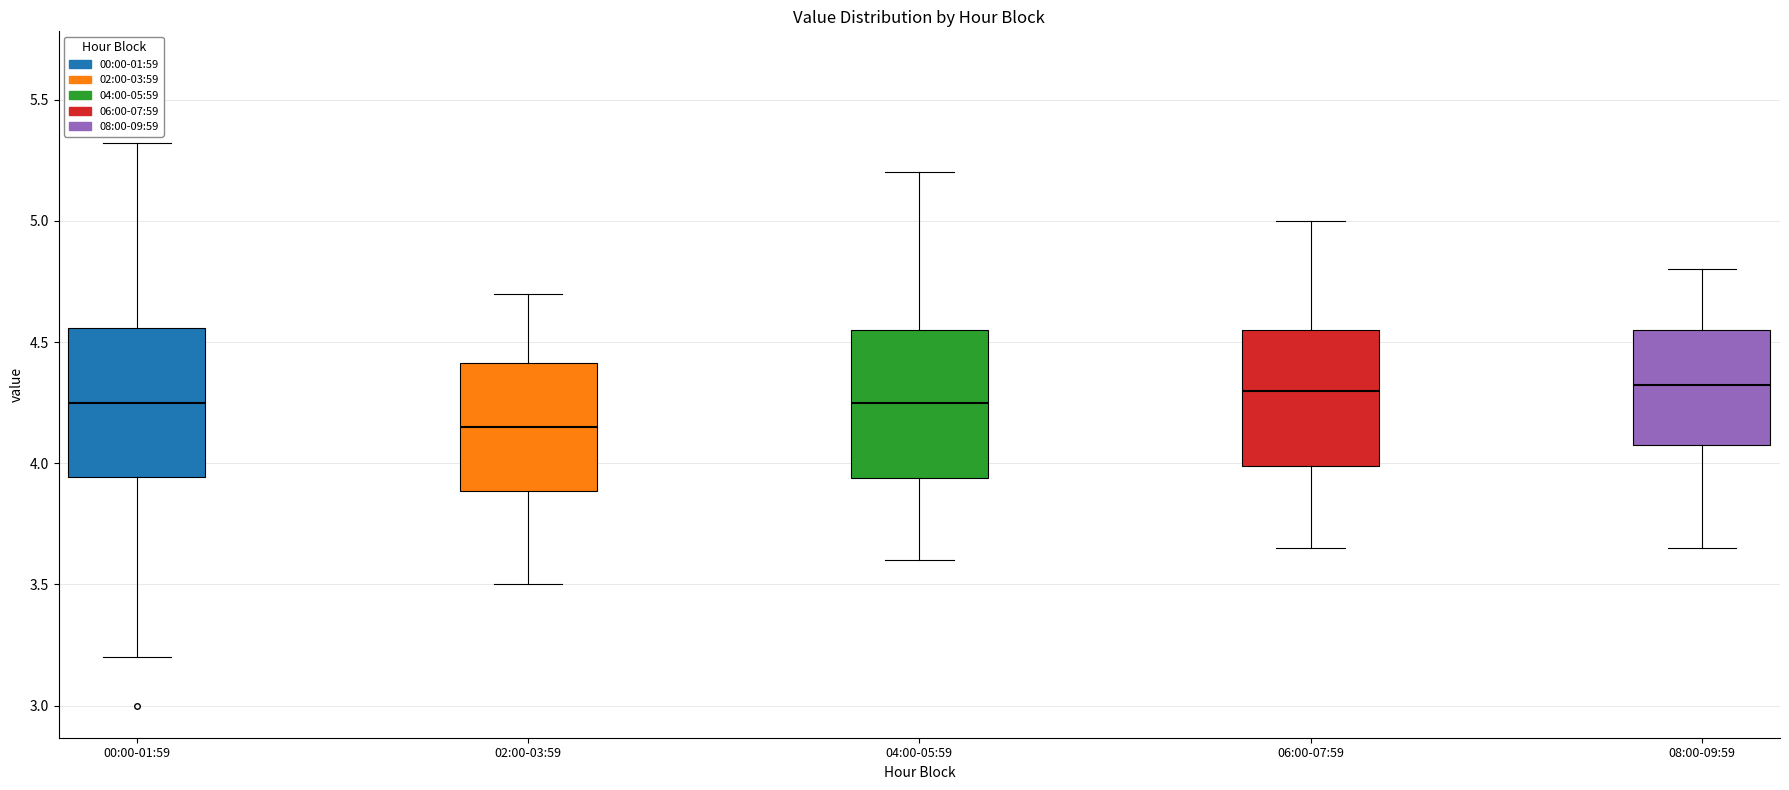

Which box has the lowest median line?

02:00-03:59